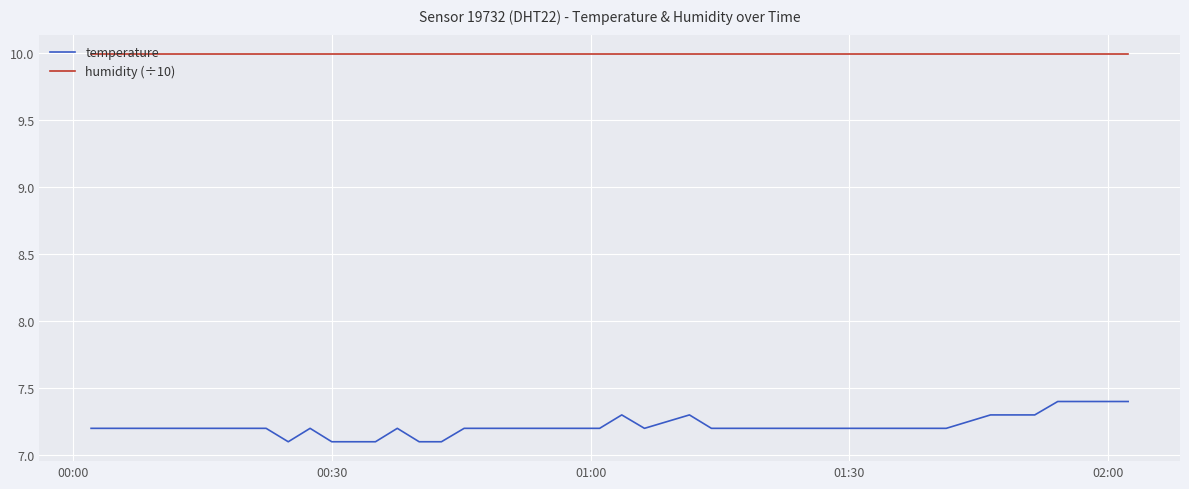

Reading right to left, list all the values displayed in this chart.

temperature: 7.4	7.4	7.4	7.3	7.3	7.3	7.2	7.2	7.2	7.2	7.2	7.2	7.2	7.3	7.2	7.3	7.2	7.2	7.2	7.2	7.2	7.2	7.2	7.1	7.1	7.2	7.1	7.1	7.1	7.2	7.1	7.2	7.2	7.2	7.2	7.2	7.2	7.2	7.2	7.2
humidity (÷10): 10.0	10.0	10.0	10.0	10.0	10.0	10.0	10.0	10.0	10.0	10.0	10.0	10.0	10.0	10.0	10.0	10.0	10.0	10.0	10.0	10.0	10.0	10.0	10.0	10.0	10.0	10.0	10.0	10.0	10.0	10.0	10.0	10.0	10.0	10.0	10.0	10.0	10.0	10.0	10.0